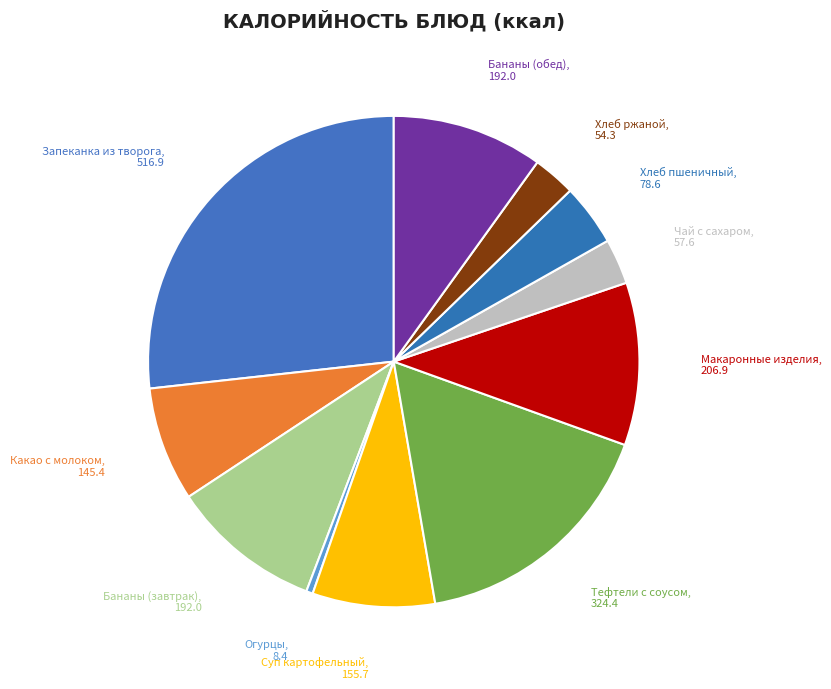

Combined, do Макаронные изделия and Запеканка из творога account for over 50%?

No